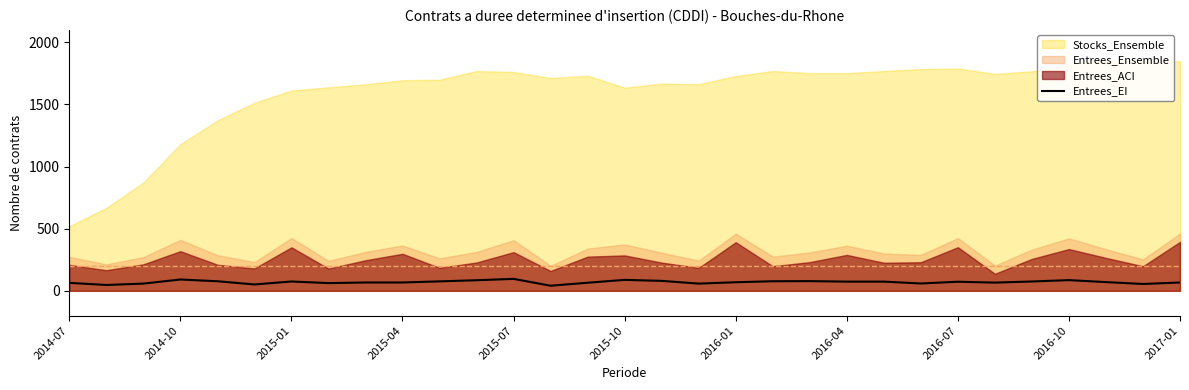

What is the highest value of the Entrees_EI series?

96